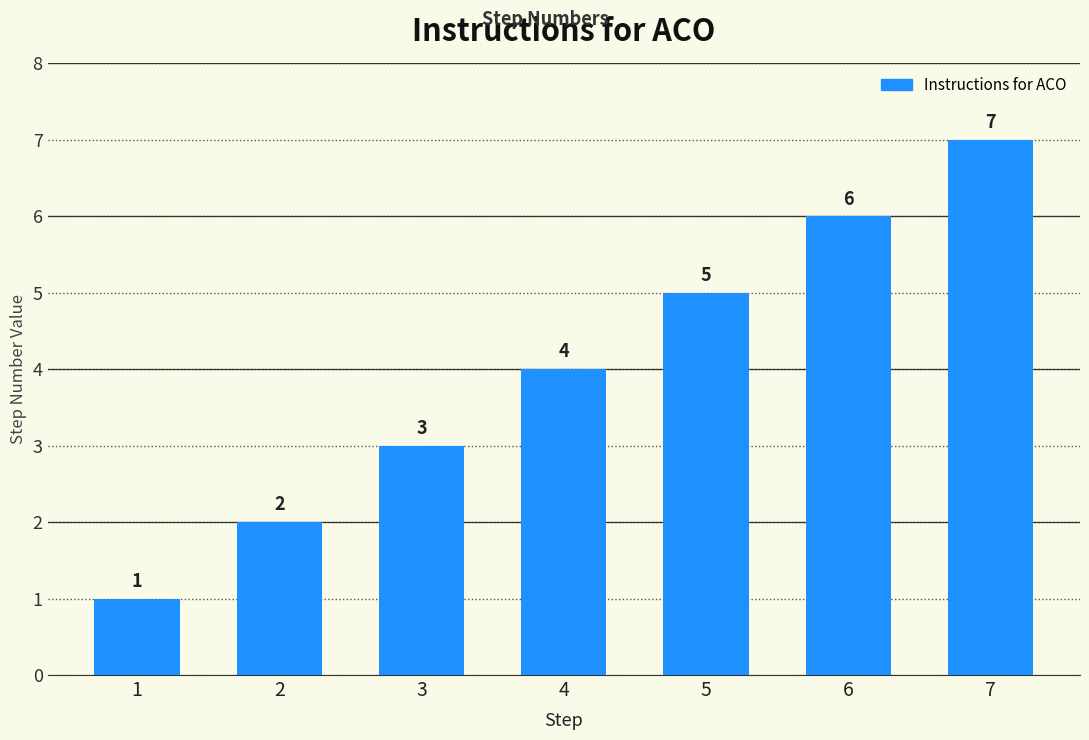

What is the minimum value shown in the chart?

1